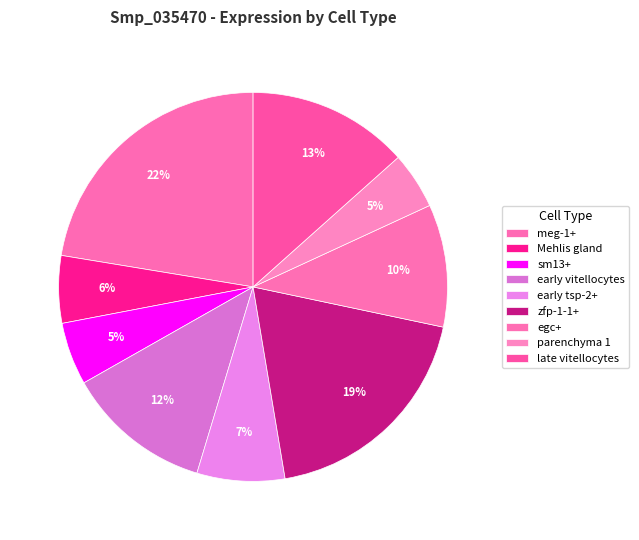

Count the number of slices in the pie.

9